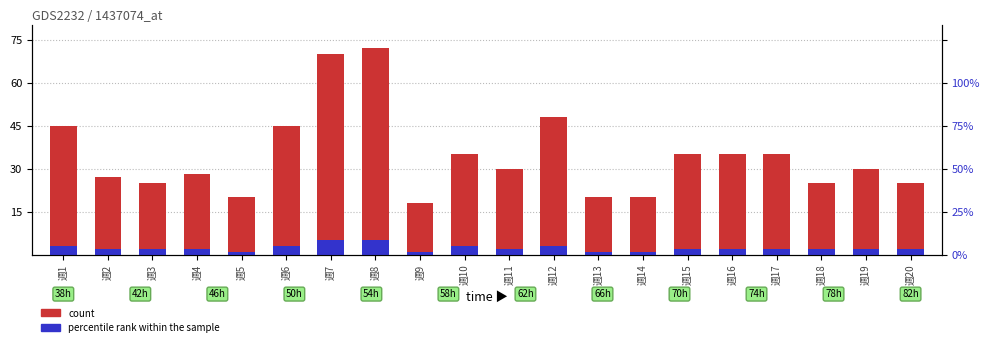

What is the lowest value of the count series?

18